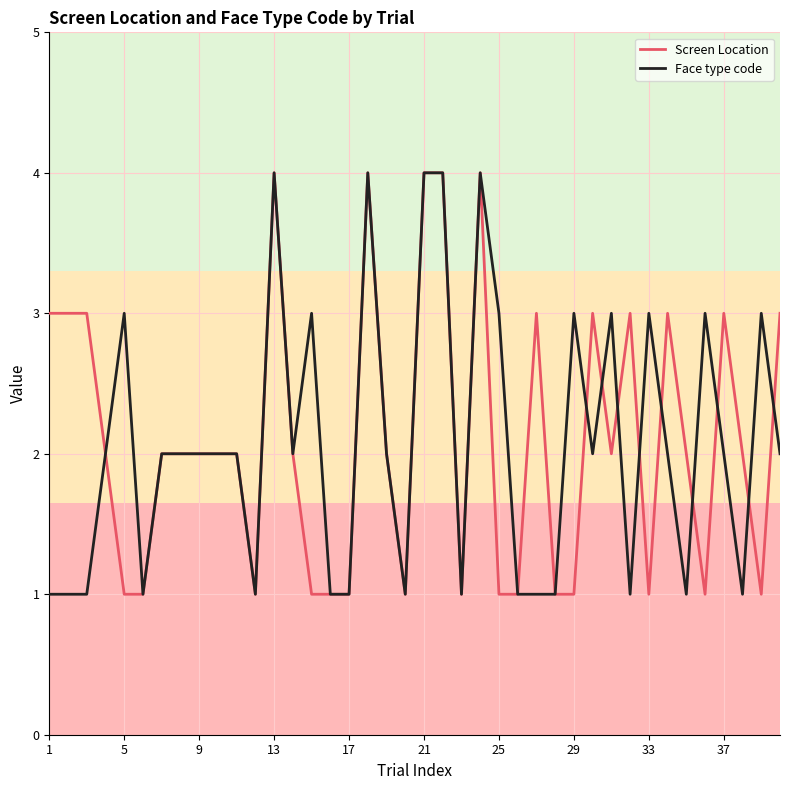

What is the minimum value shown in the chart?

1